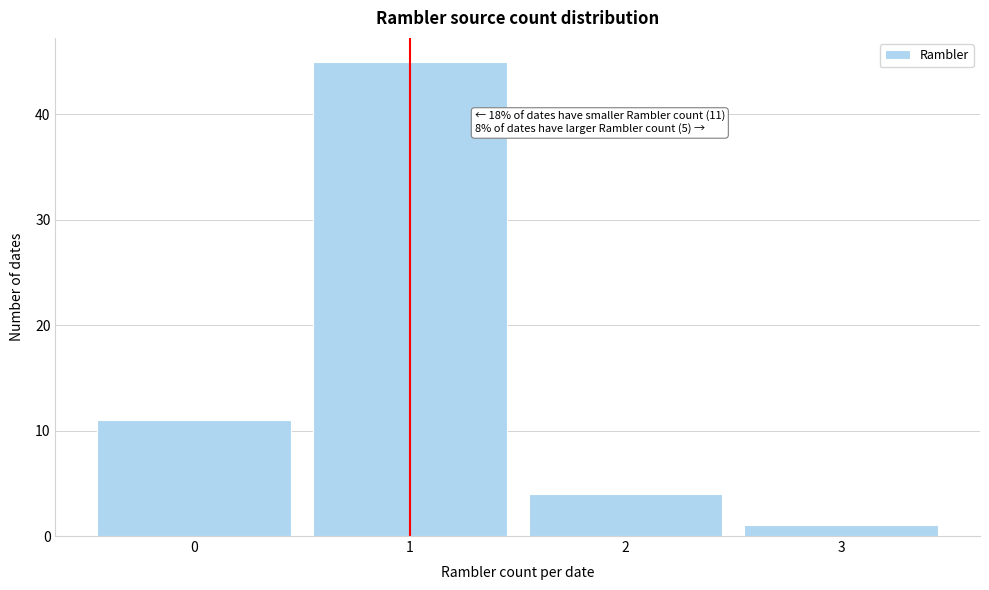

Over which range of the x-axis is the bar tallest?

0.5 to 1.5